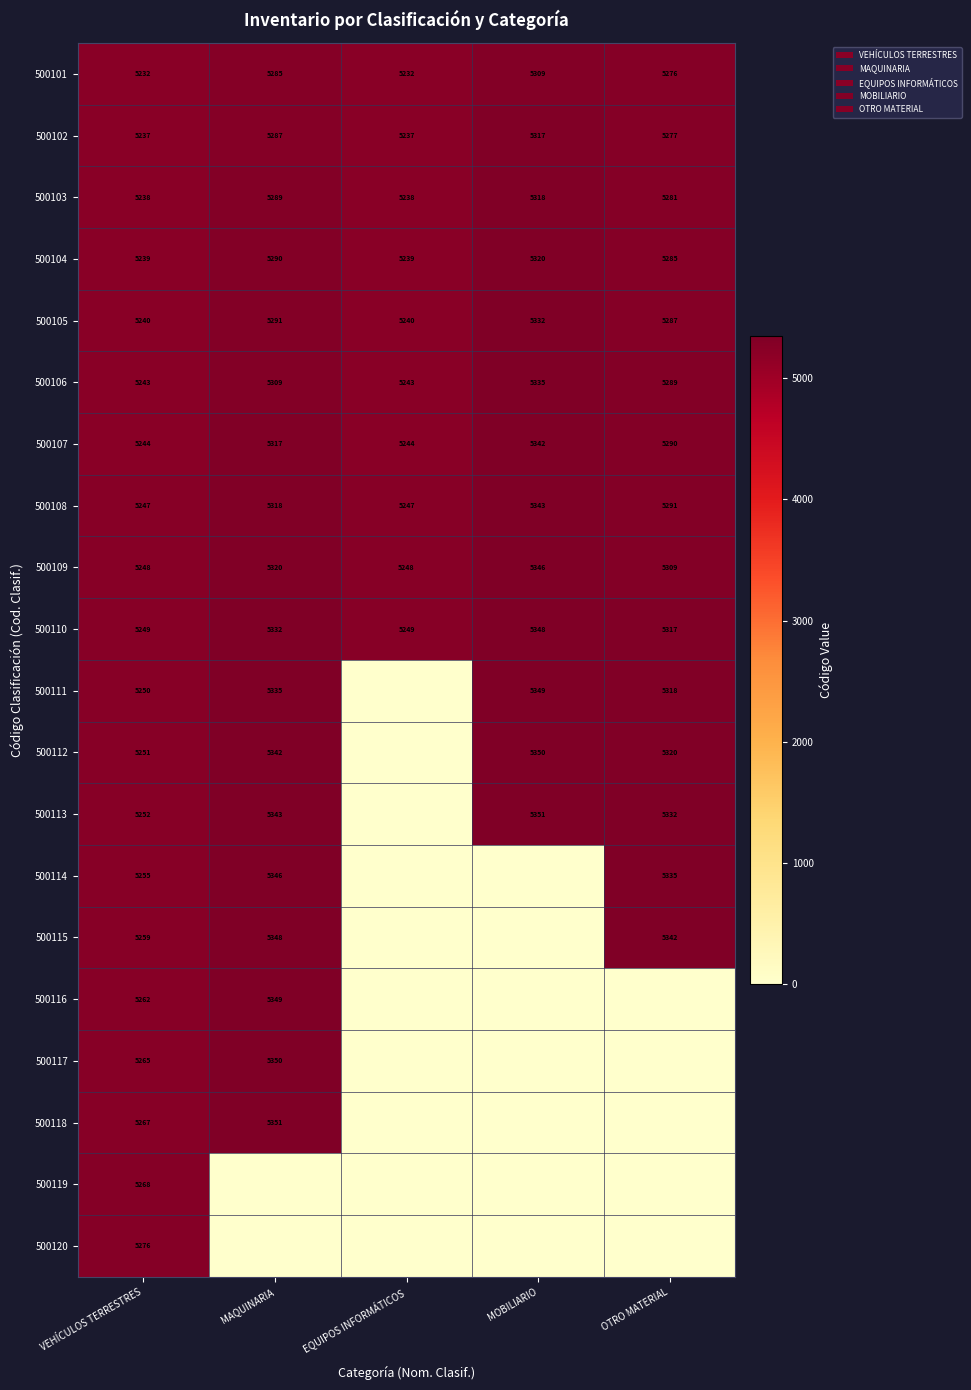

Is it true that 500117 equals 7106 at MAQUINARIA?

False